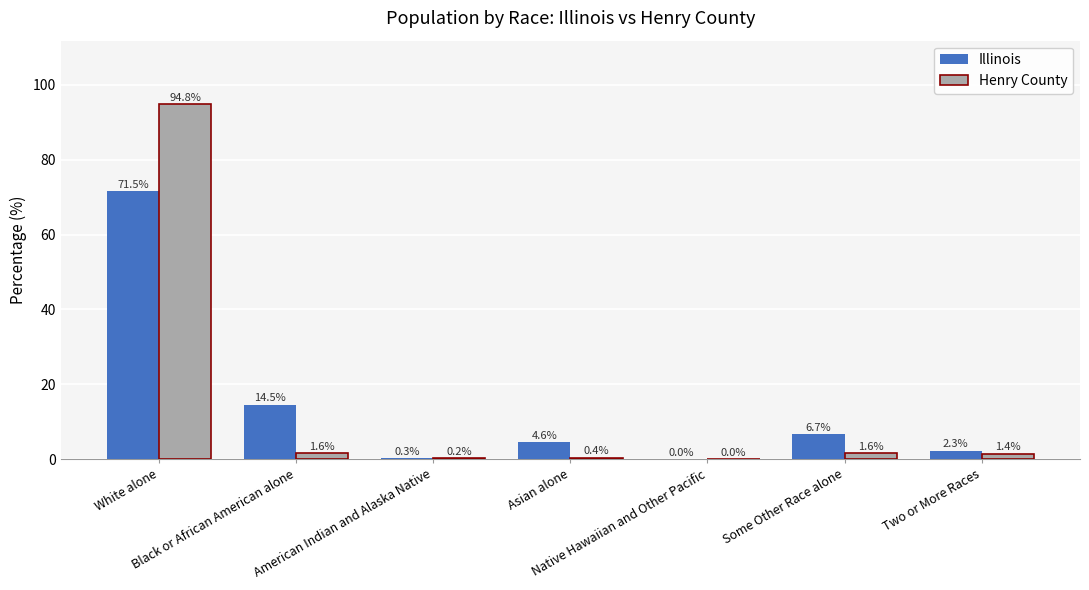

What is the sum of all Henry County values?

100.0